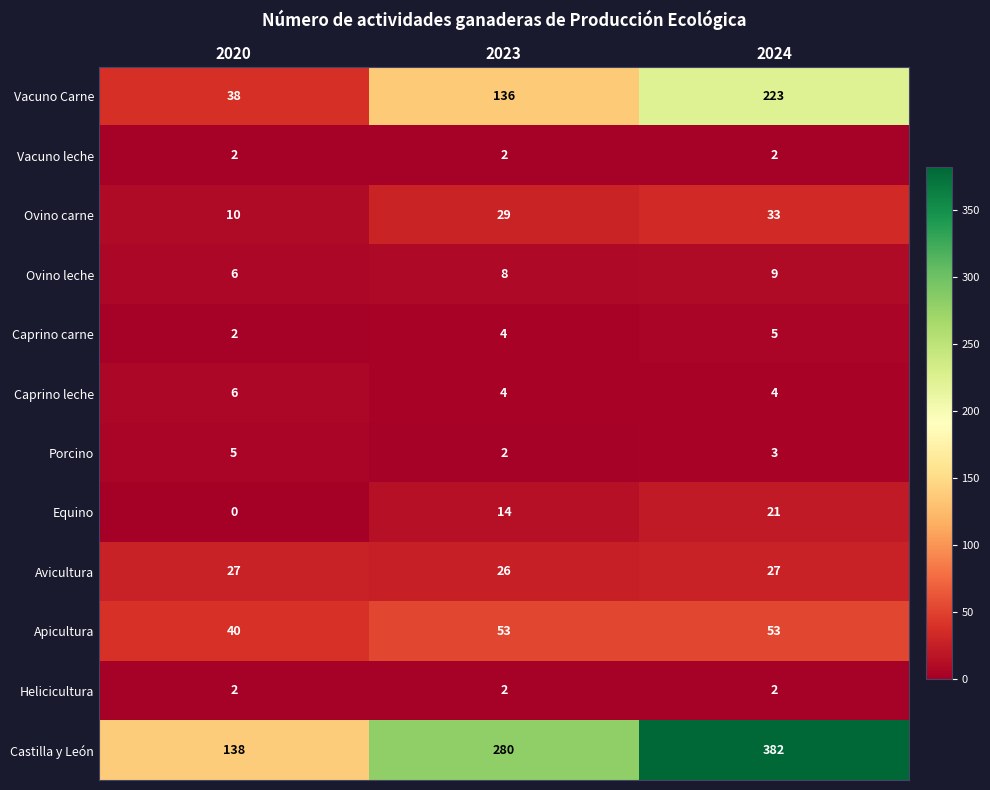

What is the difference between the maximum and minimum values in the Caprino carne series?

3